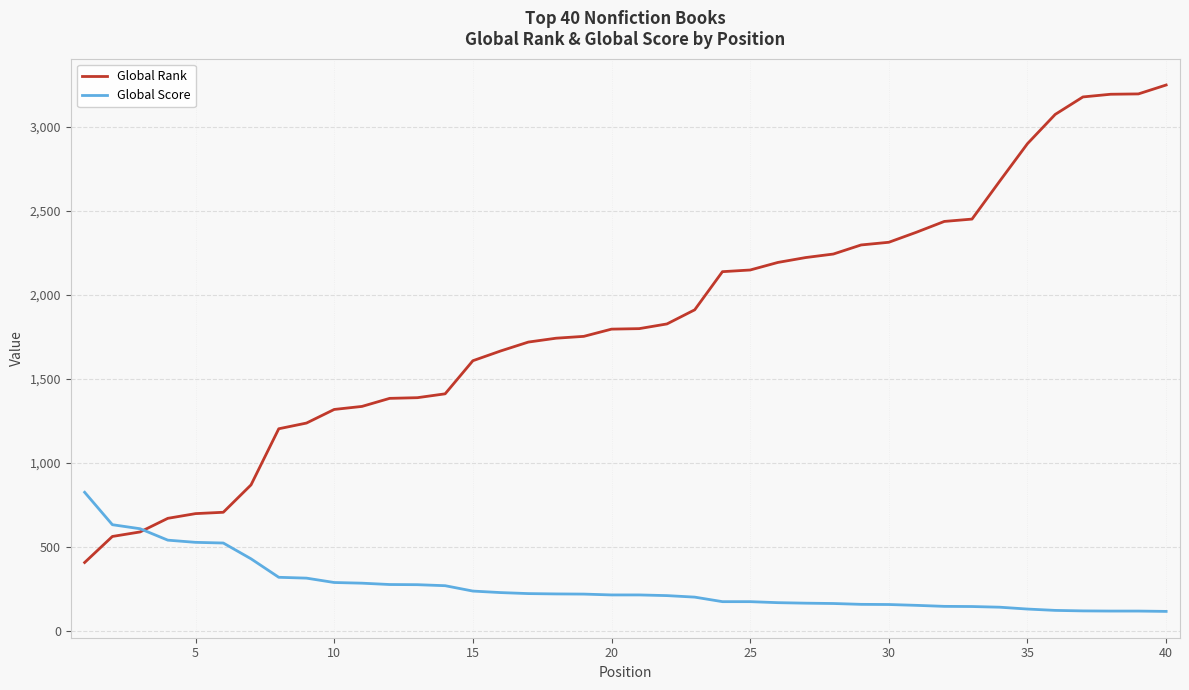

Which series has the largest range (max minus min)?

Global Rank